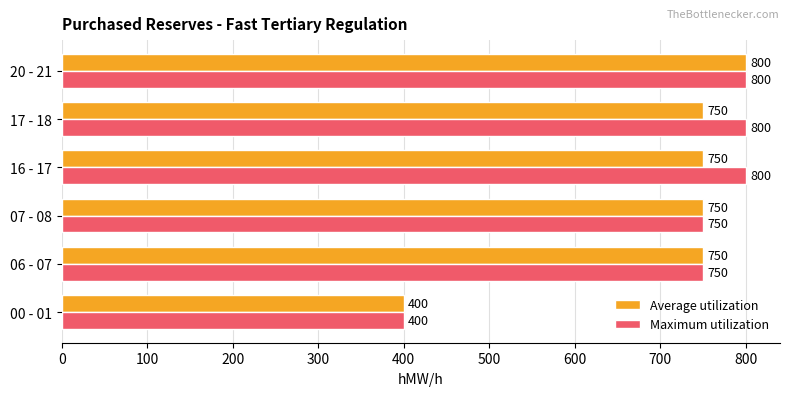

True or false: Maximum utilization has a value of 191 at 20 - 21.

False